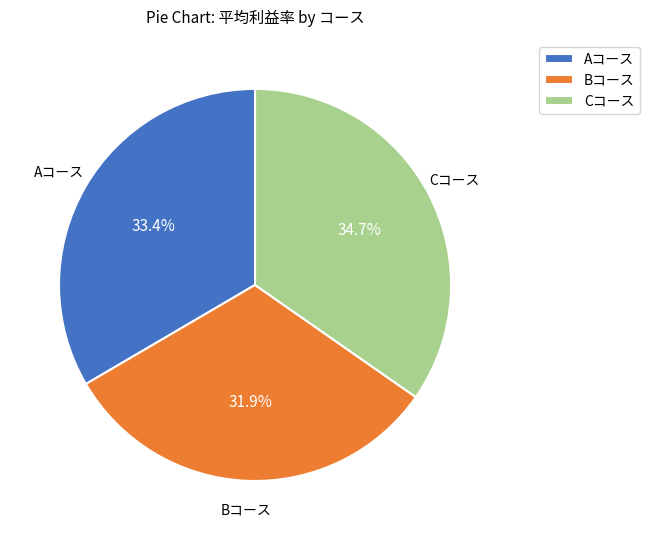

To the nearest percent, what percentage of the pie is Aコース?

33%